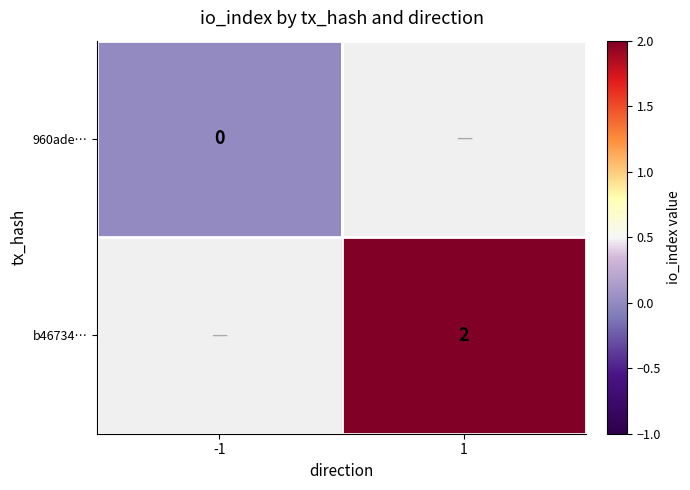

Which has a higher value, -1 or 1?

1